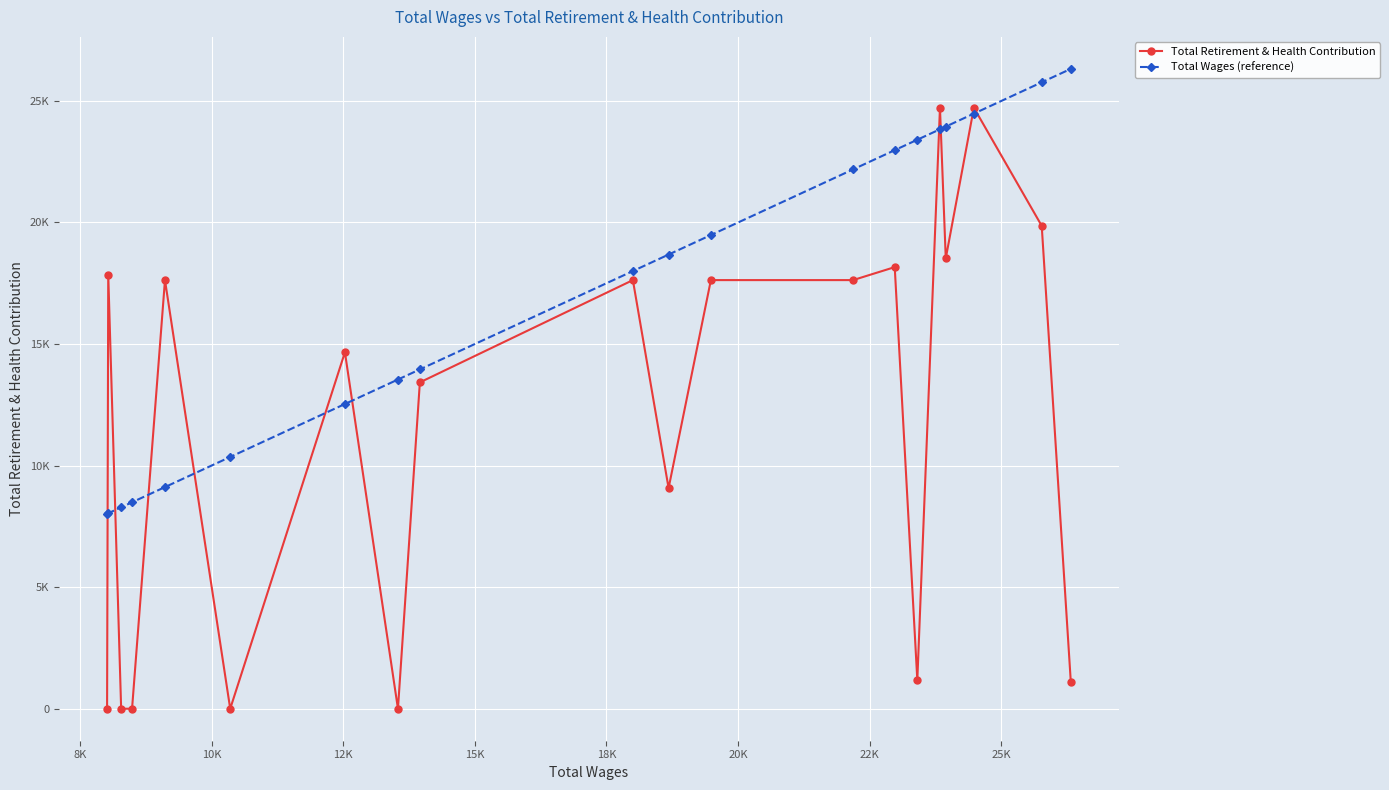

Does the chart have visible grid lines?

Yes